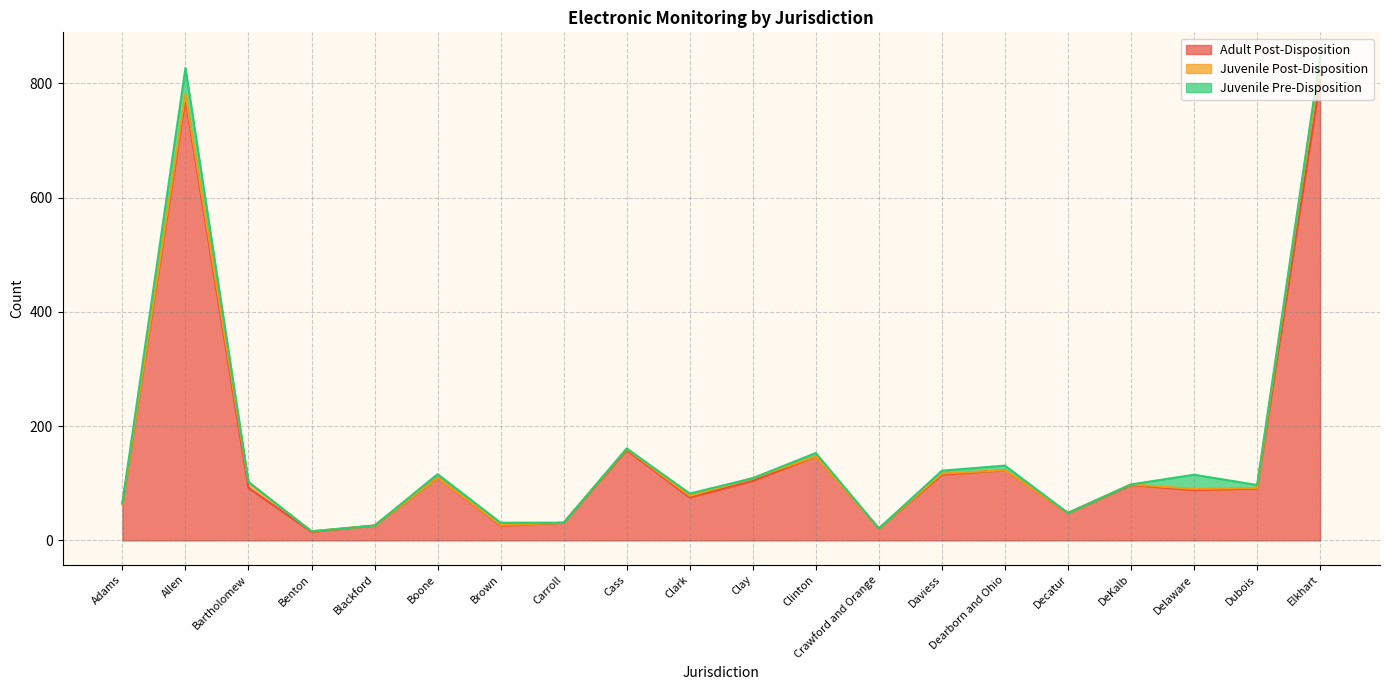

Reading left to right, transcribe all the data shown in this chart.

Adult Post-Disposition: Adams=64	Allen=773	Bartholomew=92	Benton=15	Blackford=26	Boone=110	Brown=26	Carroll=31	Cass=158	Clark=75	Clay=104	Clinton=147	Crawford and Orange=21	Daviess=115	Dearborn and Ohio=123	Decatur=48	DeKalb=97	Delaware=88	Dubois=91	Elkhart=805
Juvenile Post-Disposition: Adams=0	Allen=8	Bartholomew=10	Benton=1	Blackford=0	Boone=0	Brown=1	Carroll=0	Cass=2	Clark=3	Clay=5	Clinton=0	Crawford and Orange=0	Daviess=2	Dearborn and Ohio=0	Decatur=0	DeKalb=1	Delaware=2	Dubois=1	Elkhart=36
Juvenile Pre-Disposition: Adams=2	Allen=46	Bartholomew=0	Benton=0	Blackford=0	Boone=6	Brown=4	Carroll=0	Cass=1	Clark=4	Clay=0	Clinton=6	Crawford and Orange=0	Daviess=5	Dearborn and Ohio=8	Decatur=0	DeKalb=0	Delaware=25	Dubois=5	Elkhart=6